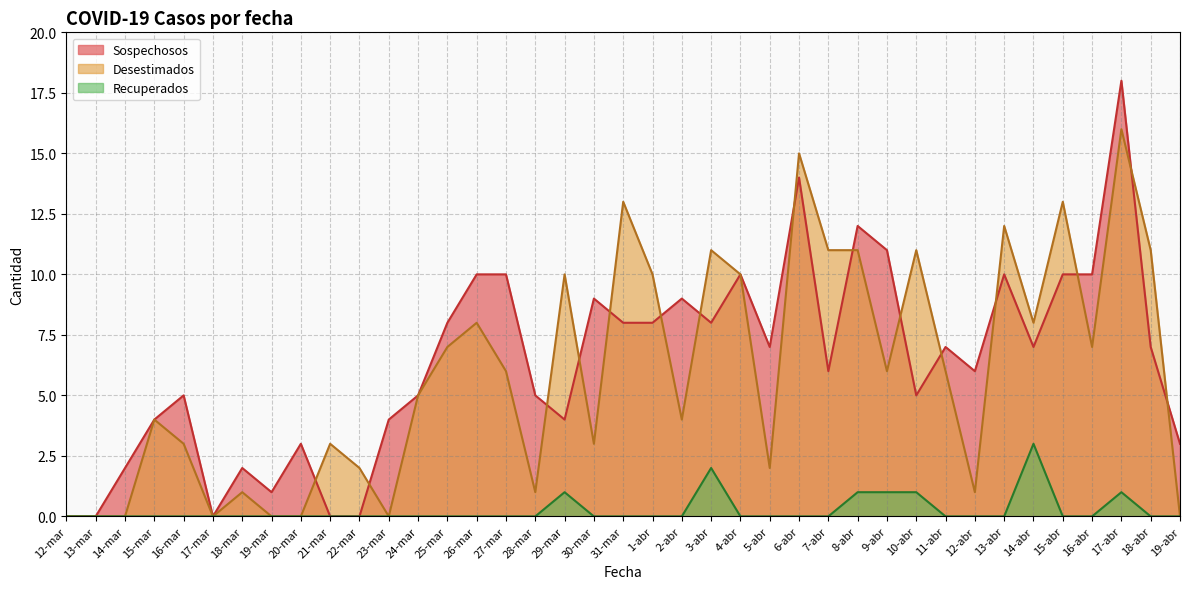

Reading left to right, extract all data points from this chart.

Sospechosos: 0	0	2	4	5	0	2	1	3	0	0	4	5	8	10	10	5	4	9	8	8	9	8	10	7	14	6	12	11	5	7	6	10	7	10	10	18	7	3
Desestimados: 0	0	0	4	3	0	1	0	0	3	2	0	5	7	8	6	1	10	3	13	10	4	11	10	2	15	11	11	6	11	6	1	12	8	13	7	16	11	0
Recuperados: 0	0	0	0	0	0	0	0	0	0	0	0	0	0	0	0	0	1	0	0	0	0	2	0	0	0	0	1	1	1	0	0	0	3	0	0	1	0	0